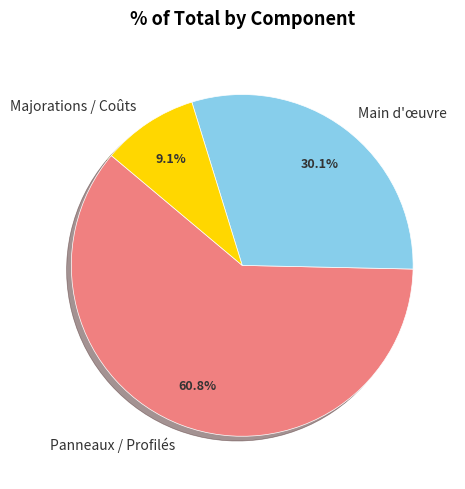

Combined, what portion of the pie is Panneaux / Profilés and Main d'œuvre?

90.9%